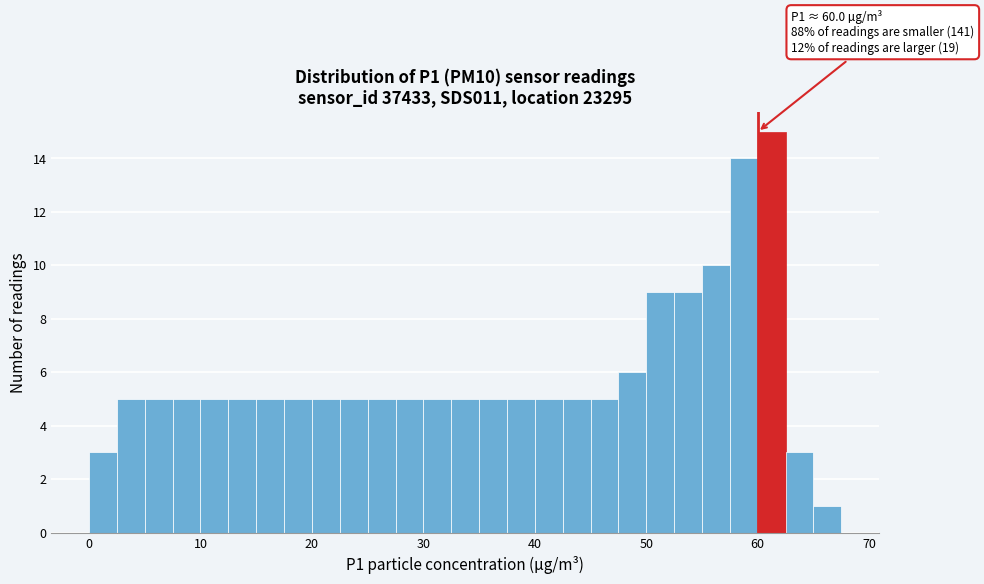

Around what value on the x-axis is the tallest bar? Give the approximate position of its centre, as read against the axis.

61